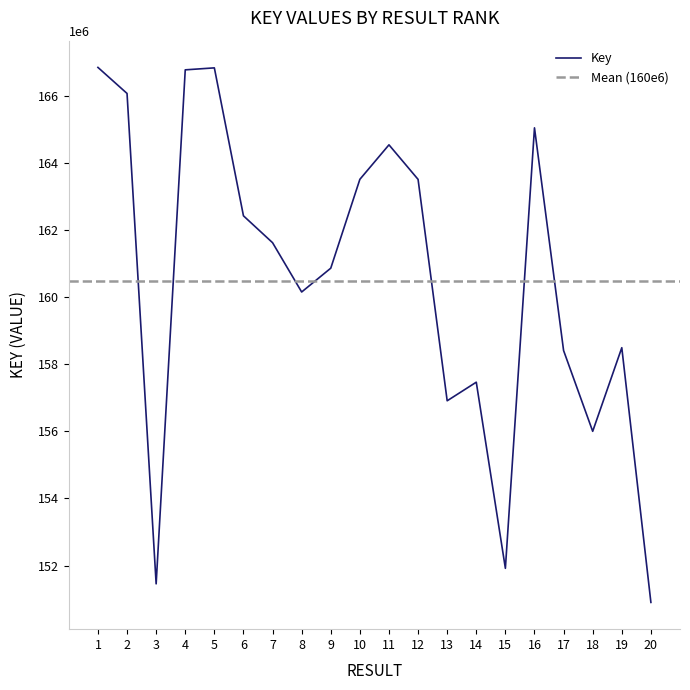

Does the chart display data point markers on the line(s)?

No